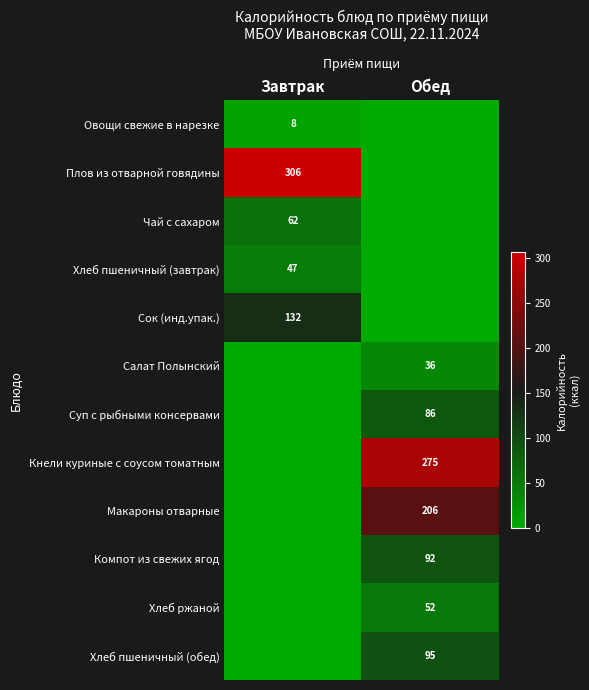

Which has a higher value, Завтрак or Обед?

Завтрак